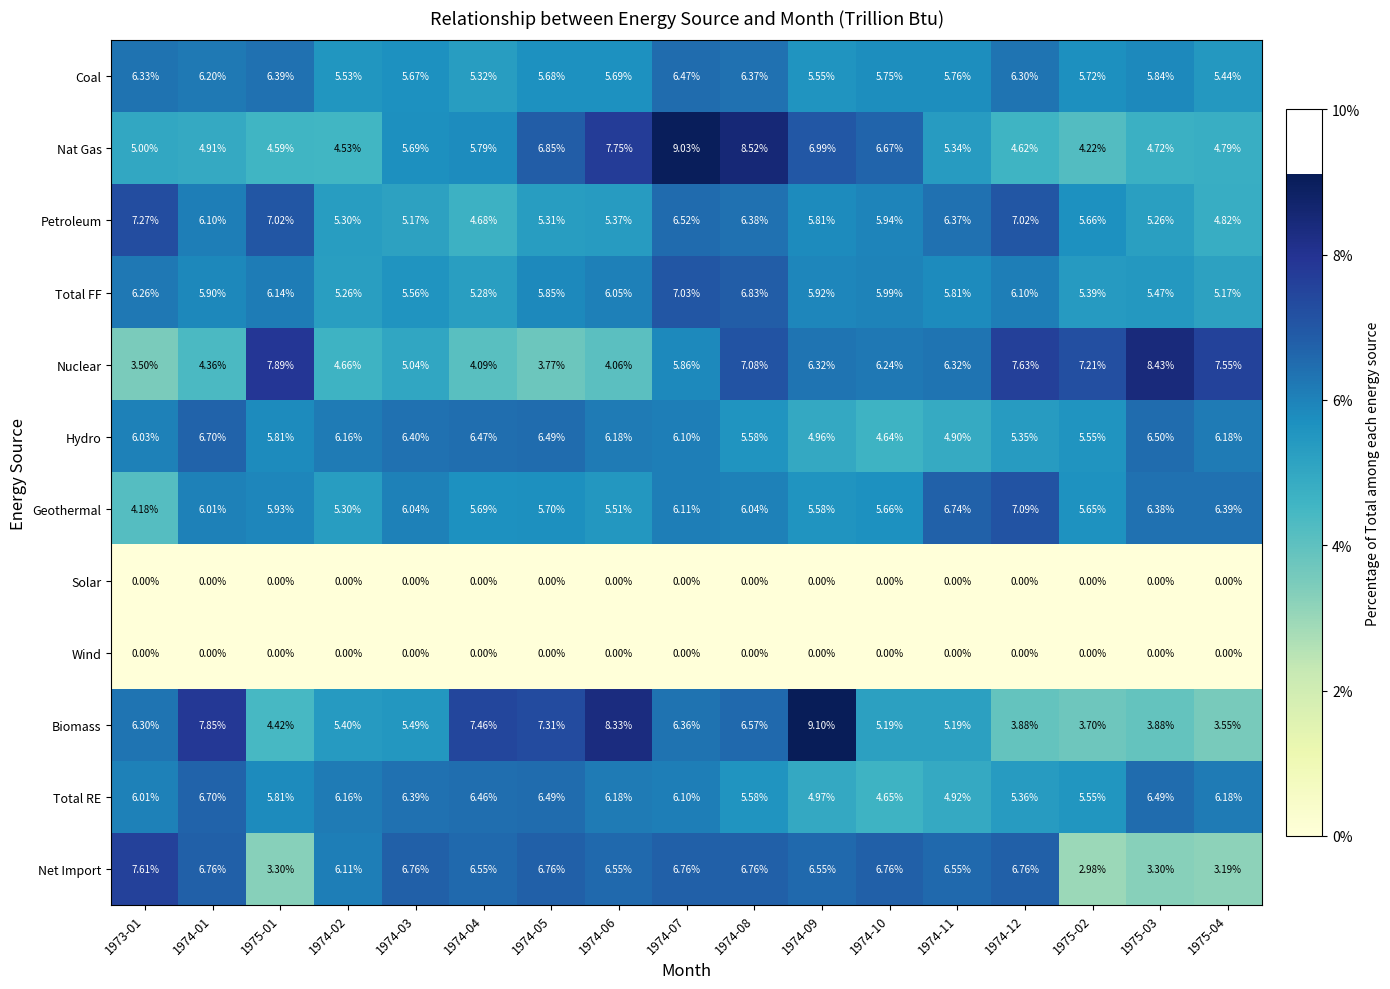

Which series has the largest range (max minus min)?

Biomass